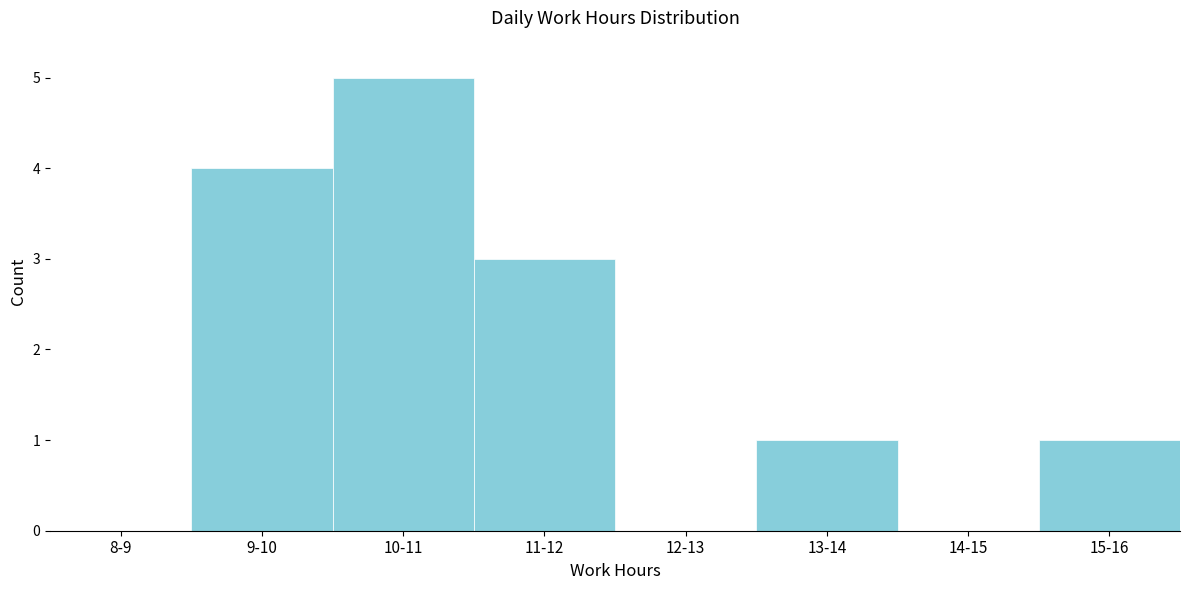

Reading left to right, list all the values displayed in this chart.

8-9=0	9-10=4	10-11=5	11-12=3	12-13=0	13-14=1	14-15=0	15-16=1